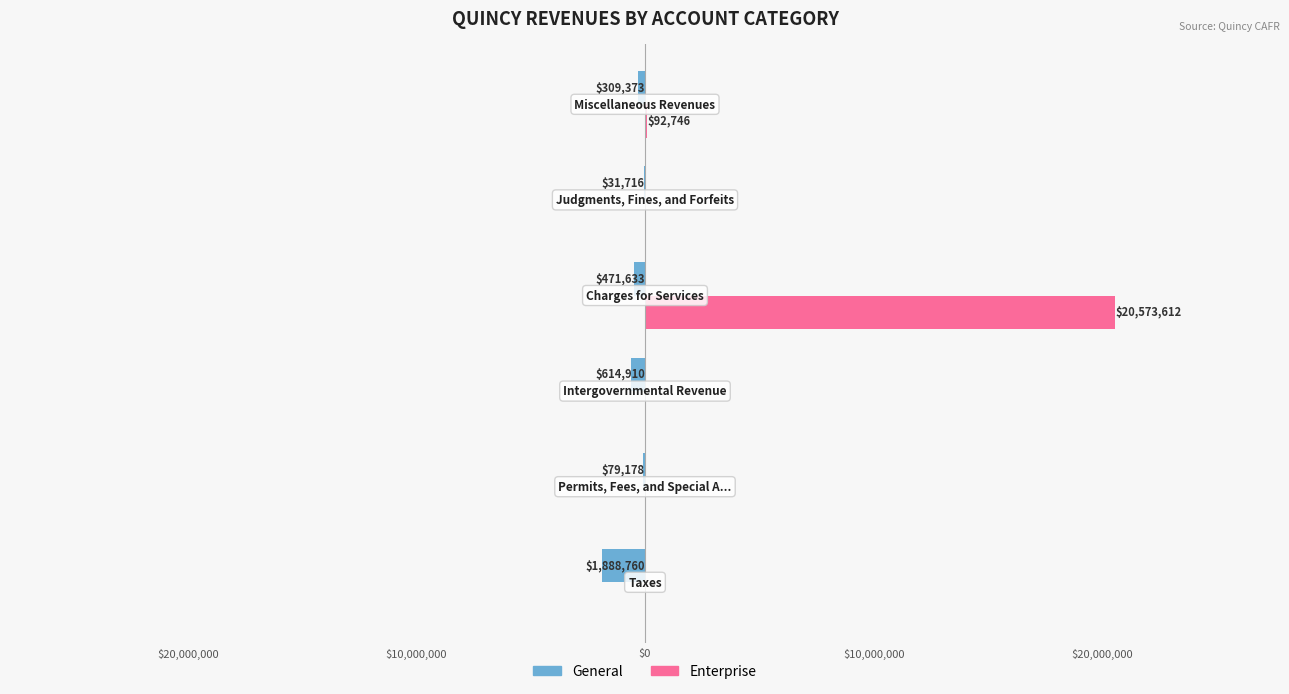

Which series has the largest total across all categories?

Enterprise